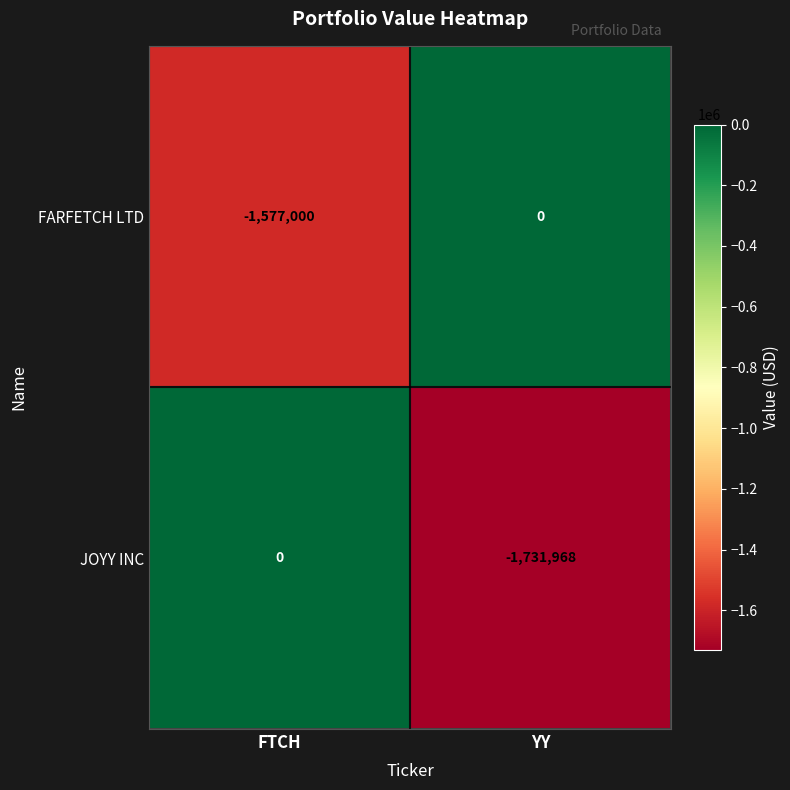

The value of JOYY INC at YY is -1731968. True or false?

True